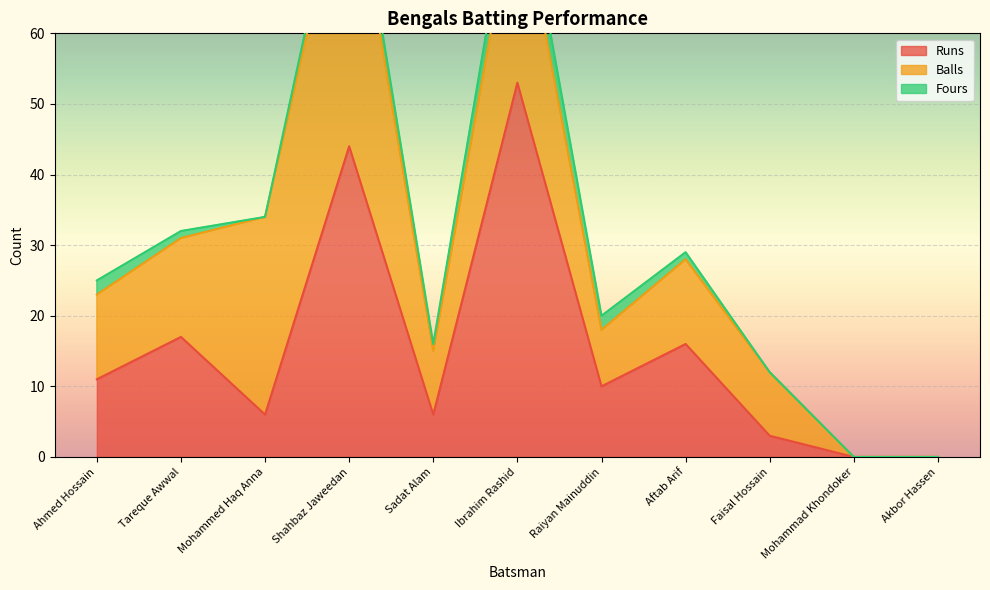

Where is Runs nearest to the value 26?

Tareque Awwal